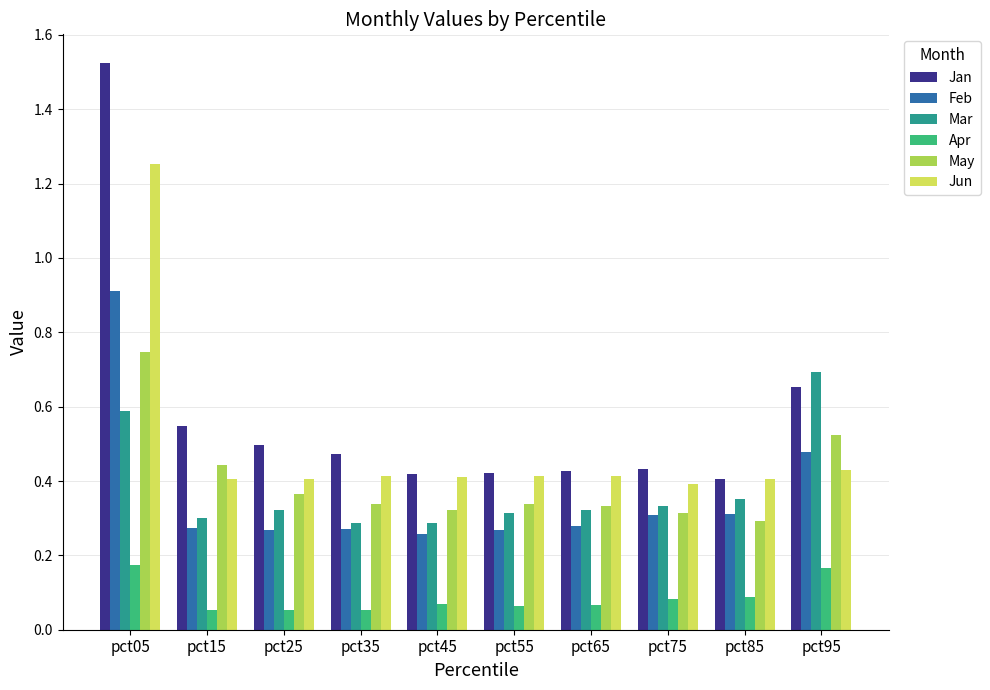

Where is Jun nearest to the value 0?

pct75